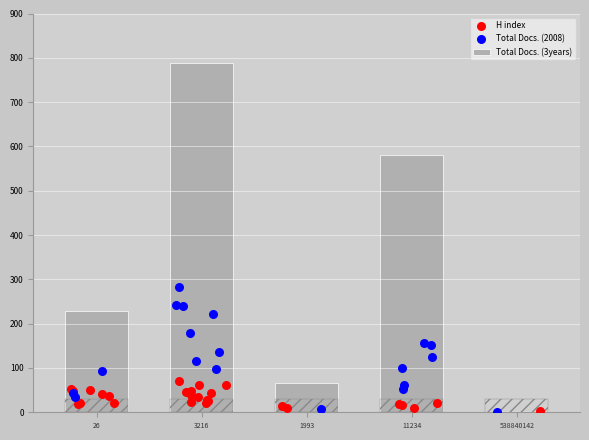

Which has a higher value, 1993 or 26?

26